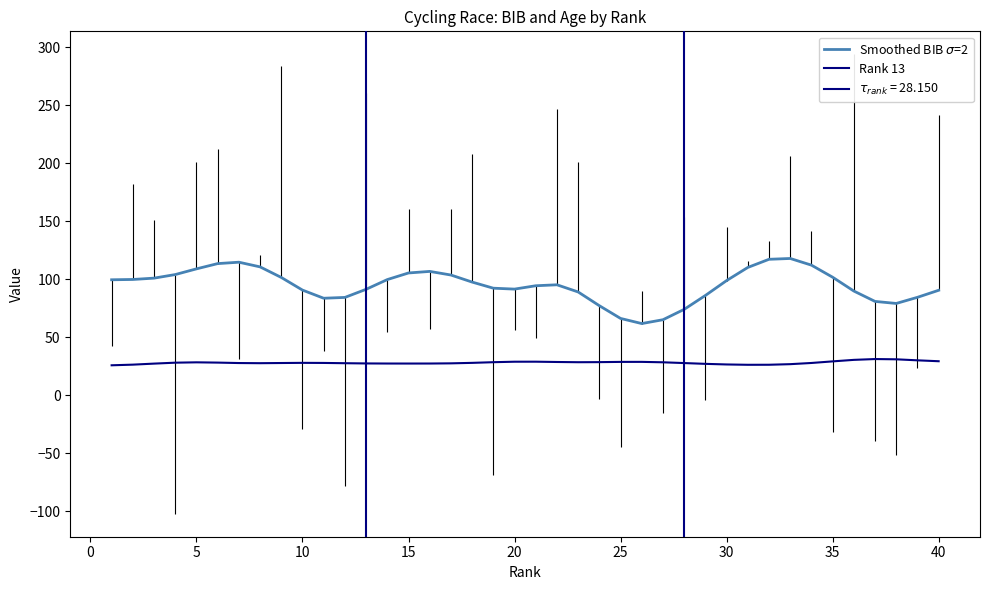

How many values in the Age series exceed 28?

15